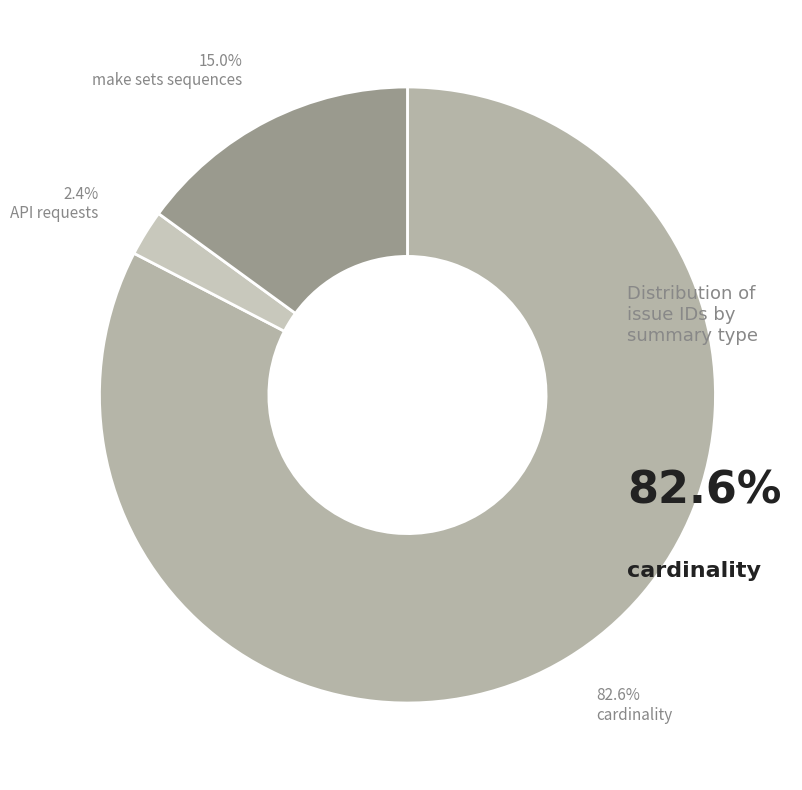

How many slices are in this pie chart?

3